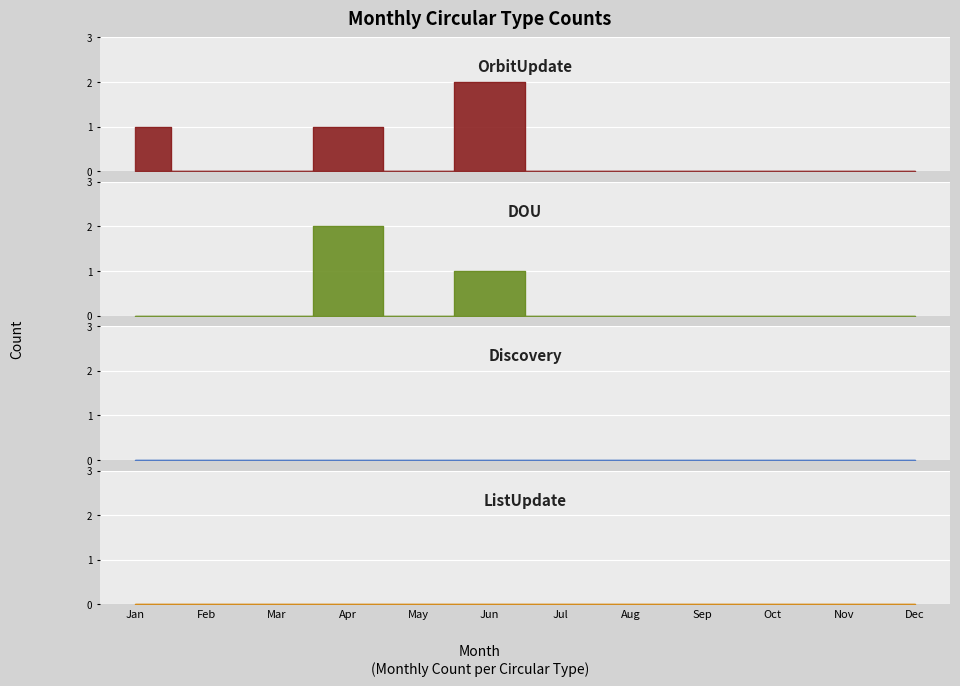

What is the greatest value displayed?

2